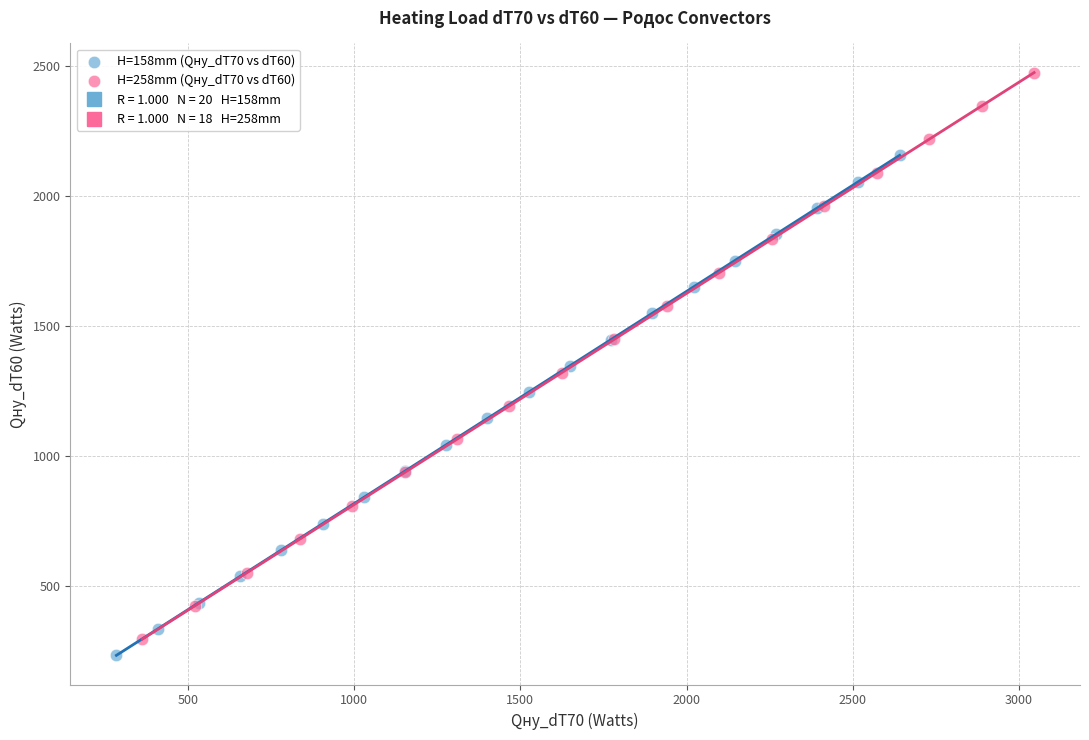

Which series contains the lowest Y value?

H=158mm (Qну_dT70 vs dT60)